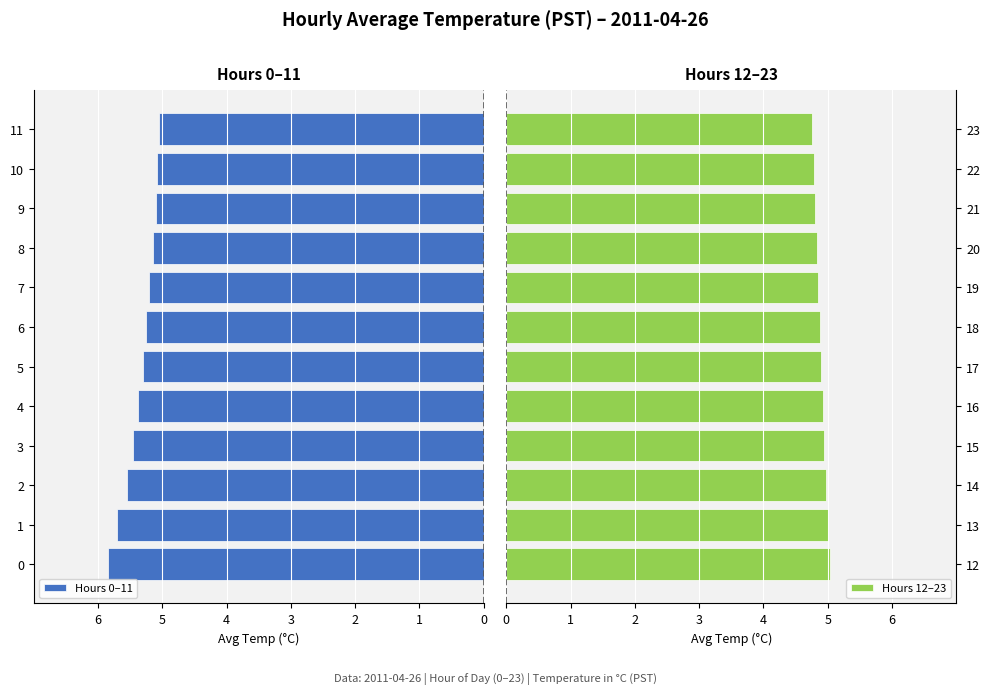

The Hours 0–11 series shows 8.1 at 10. True or false?

False